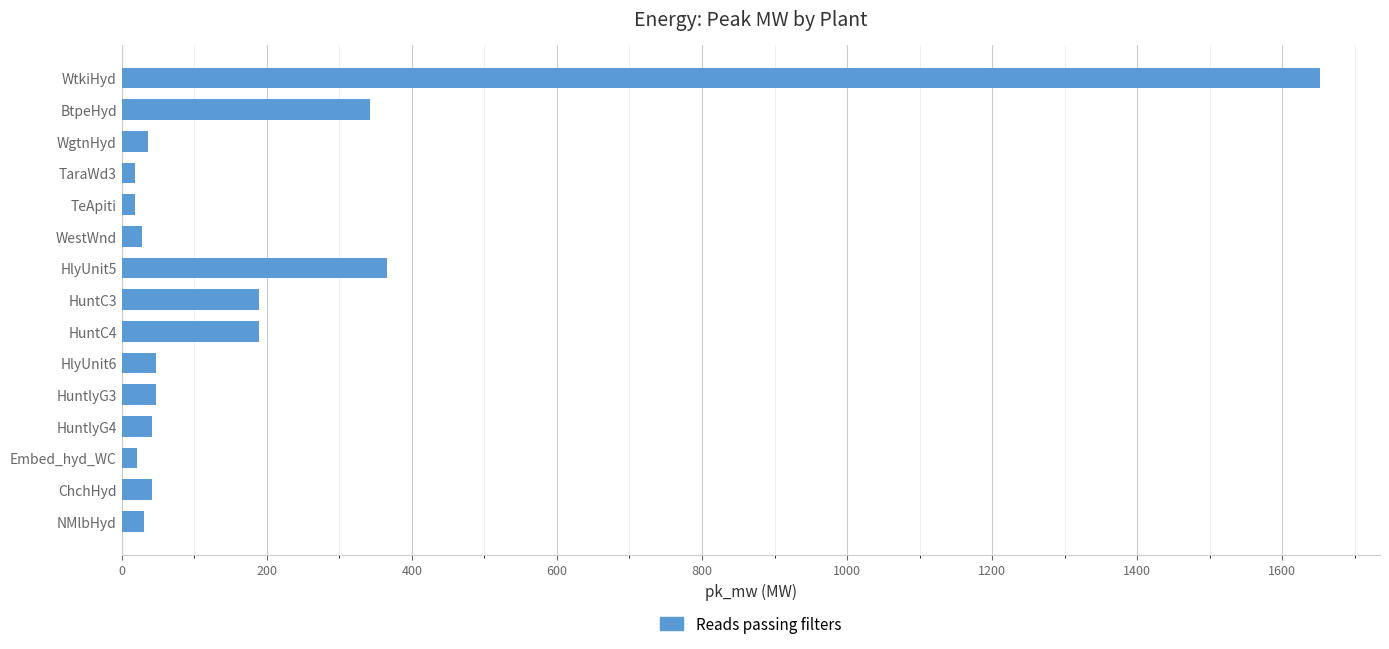

What is the difference between the second highest and minimum values?

347.6